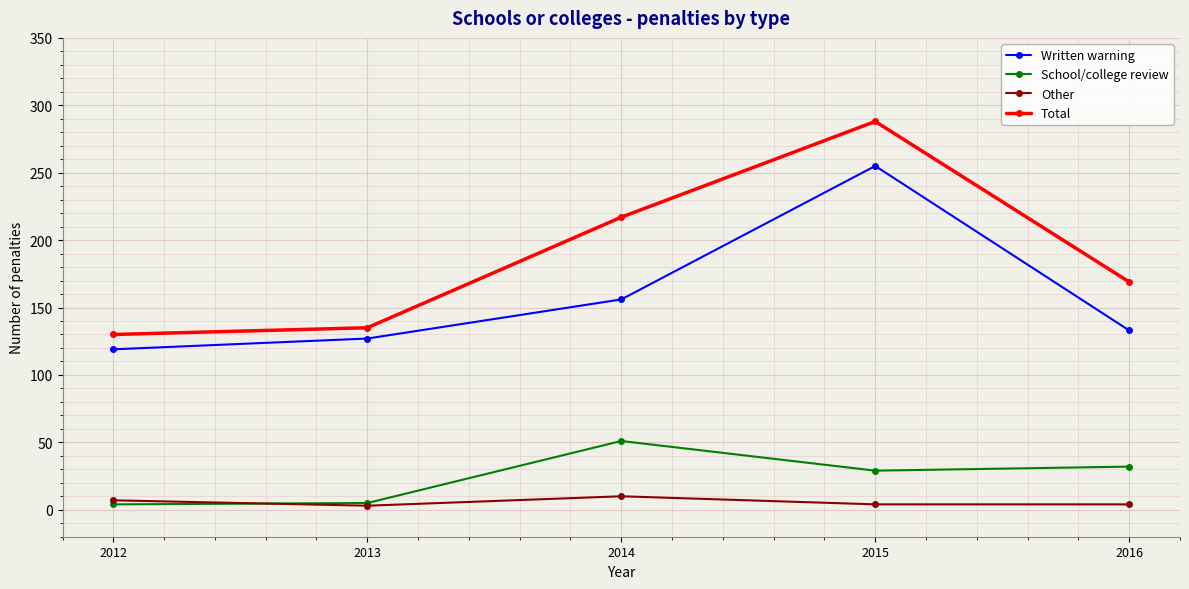

True or false: Written warning and Other intersect in this chart.

False